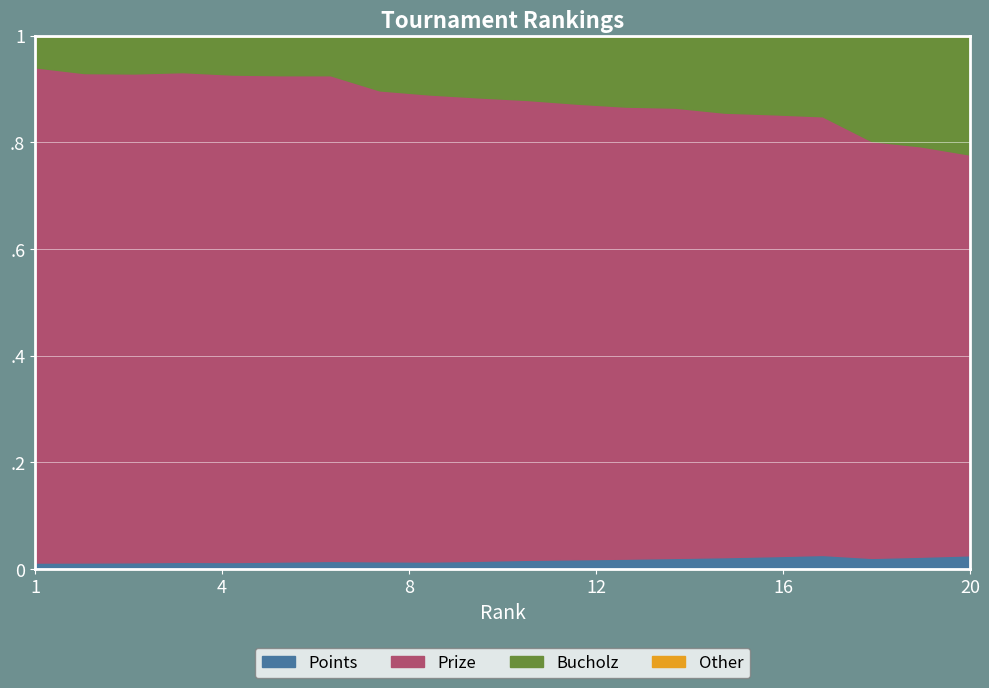

Is it true that Points equals 11 at 18?

False